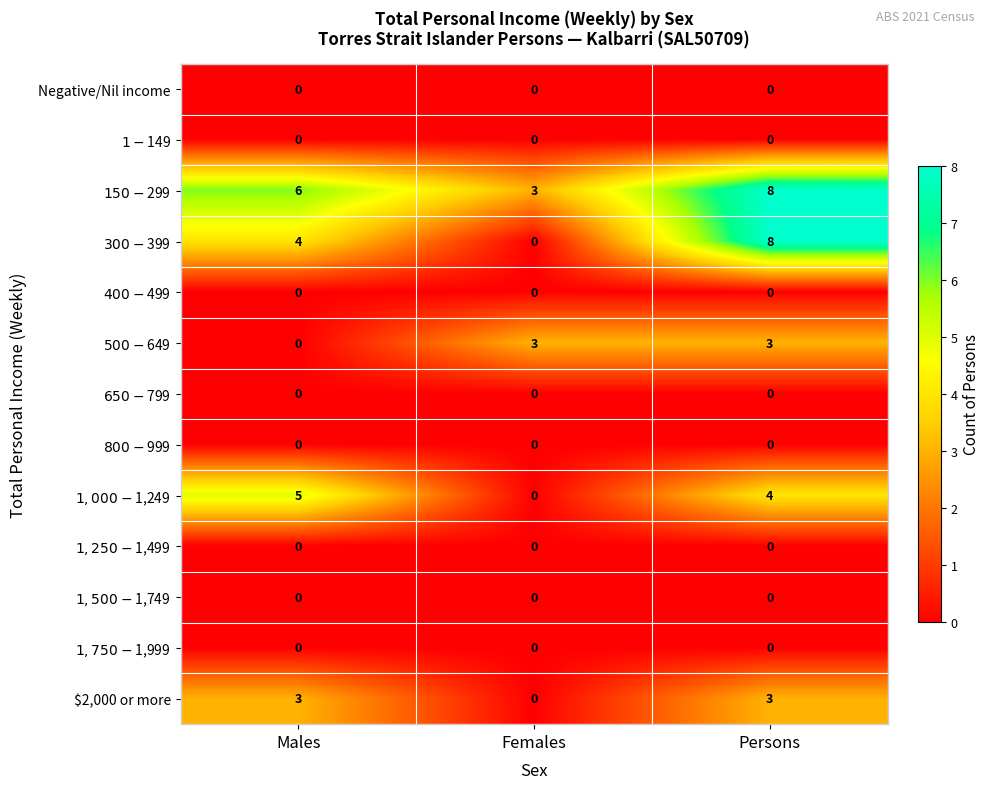

How many categories are shown in the chart?

3